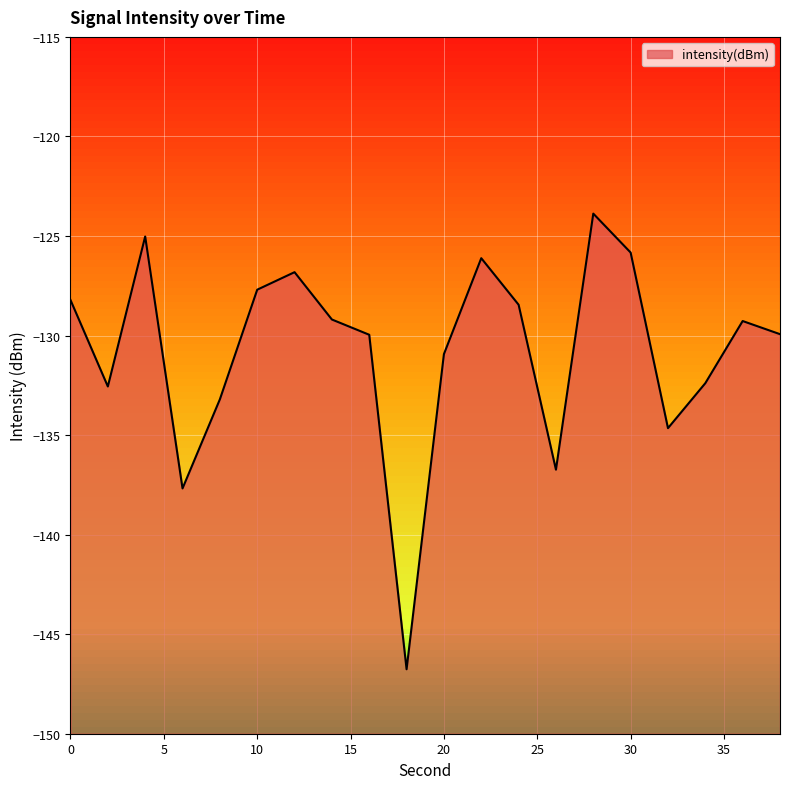

Which category has the lowest value across all series?

18